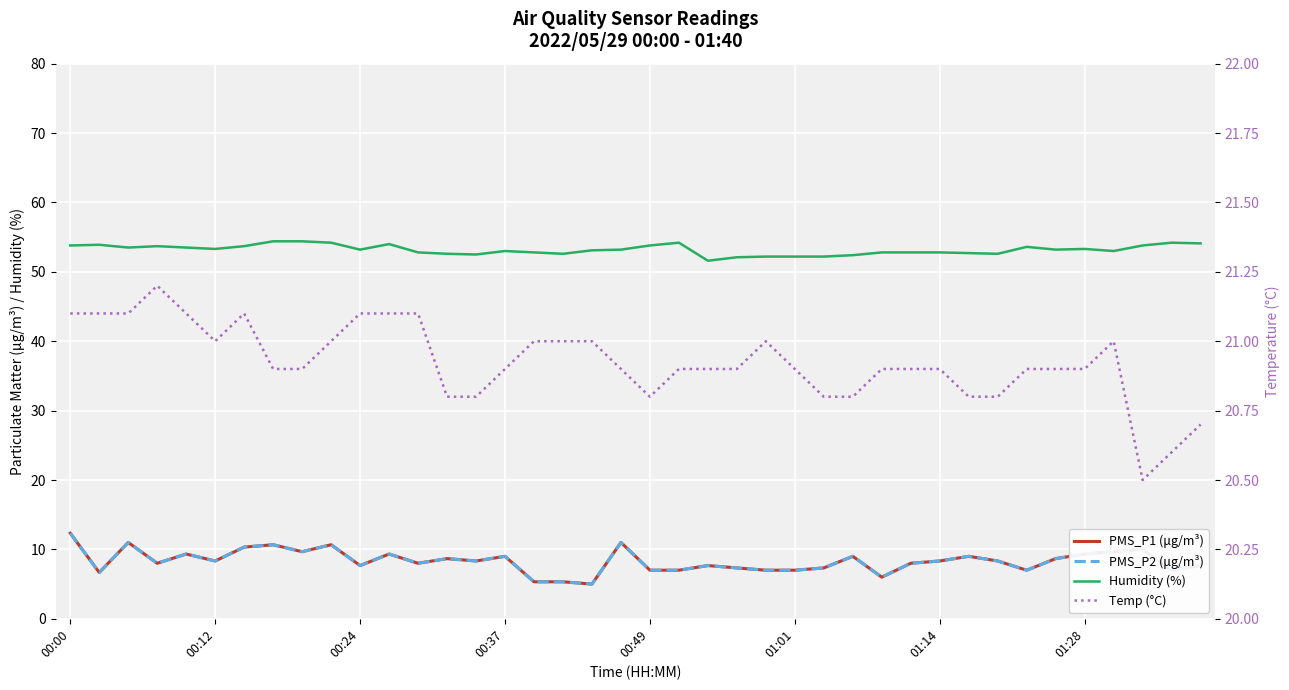

What position from the left is 19?

20